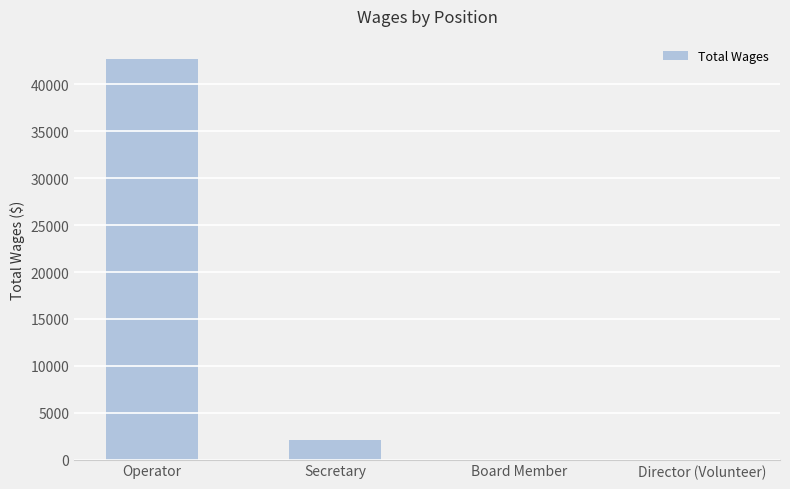

What is the maximum value shown in the chart?

42742